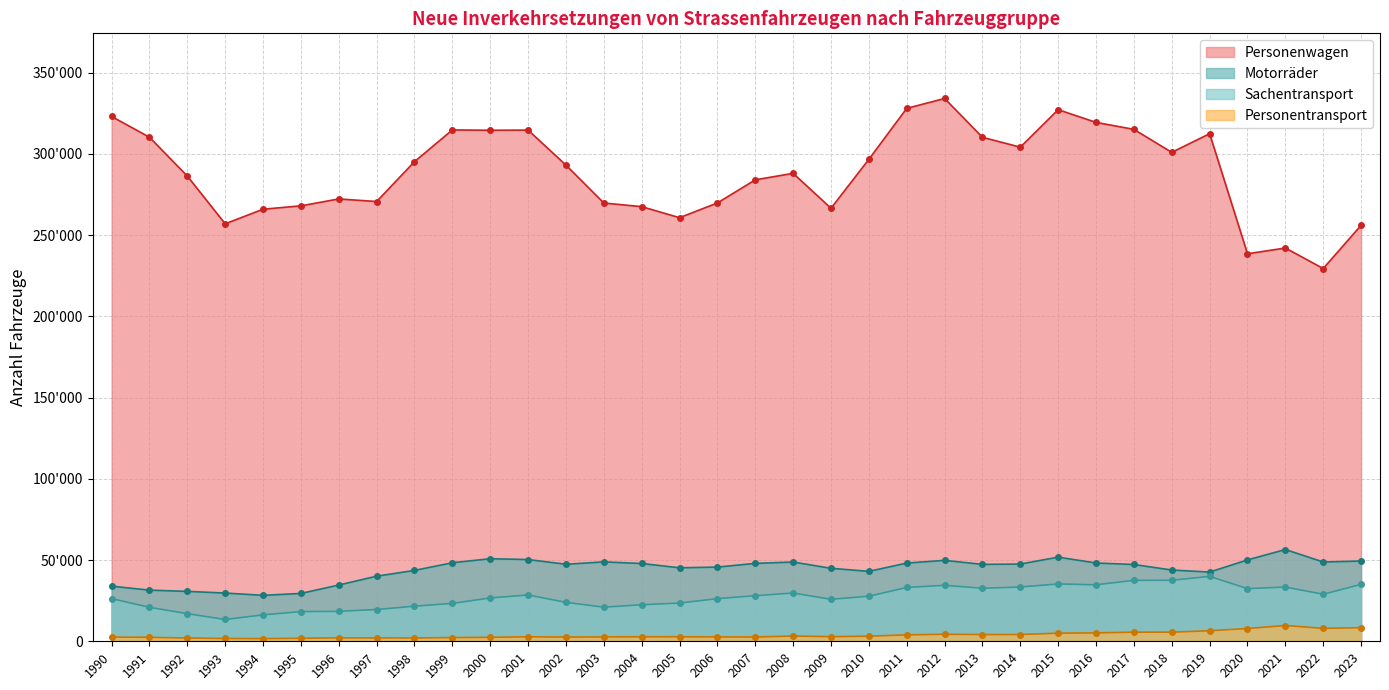

At how many categories does at least one series exceed 84770?

34